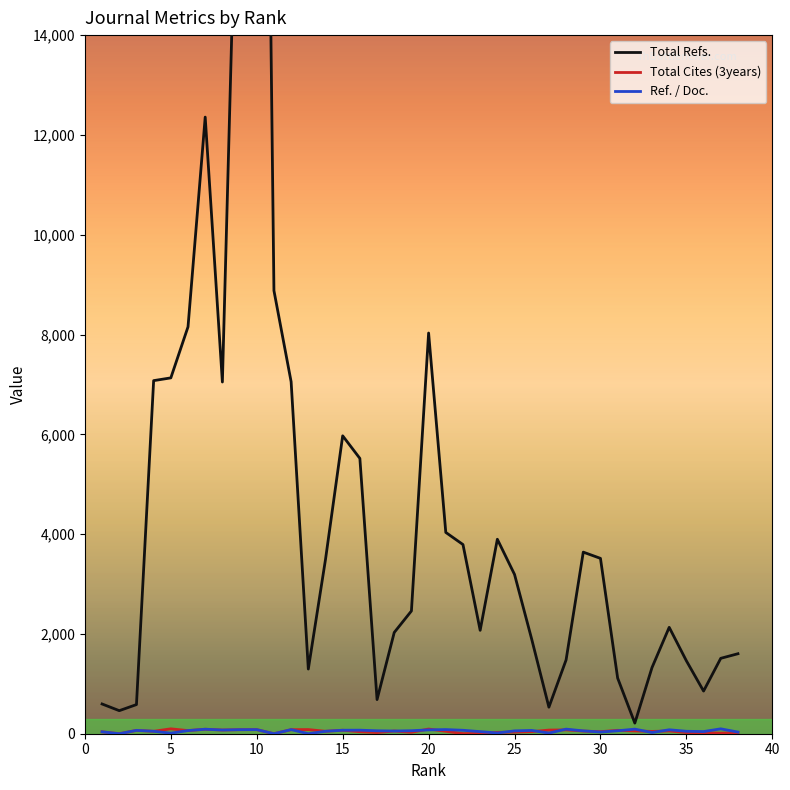

Which series changed the most between 38 and 8?

Total Refs.